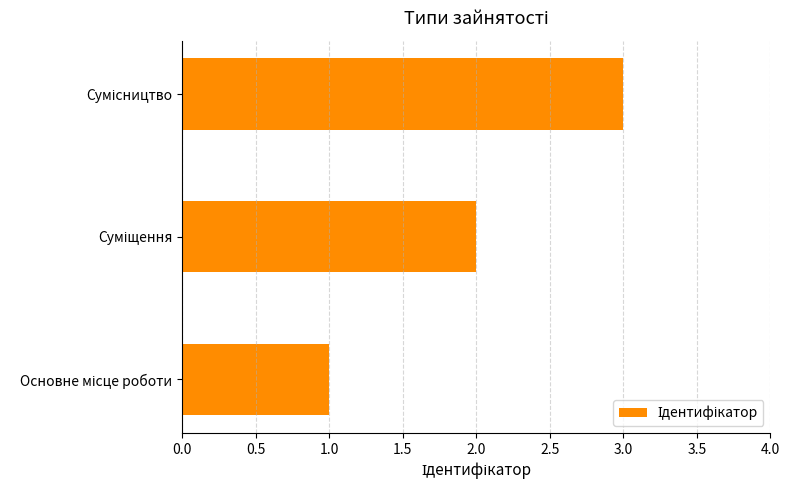

What is the sum of all values?

6